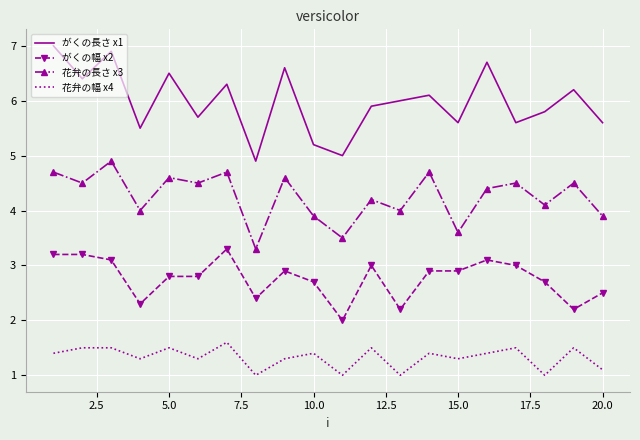

What is the difference between the maximum and minimum values in the がくの幅 x2 series?

1.3